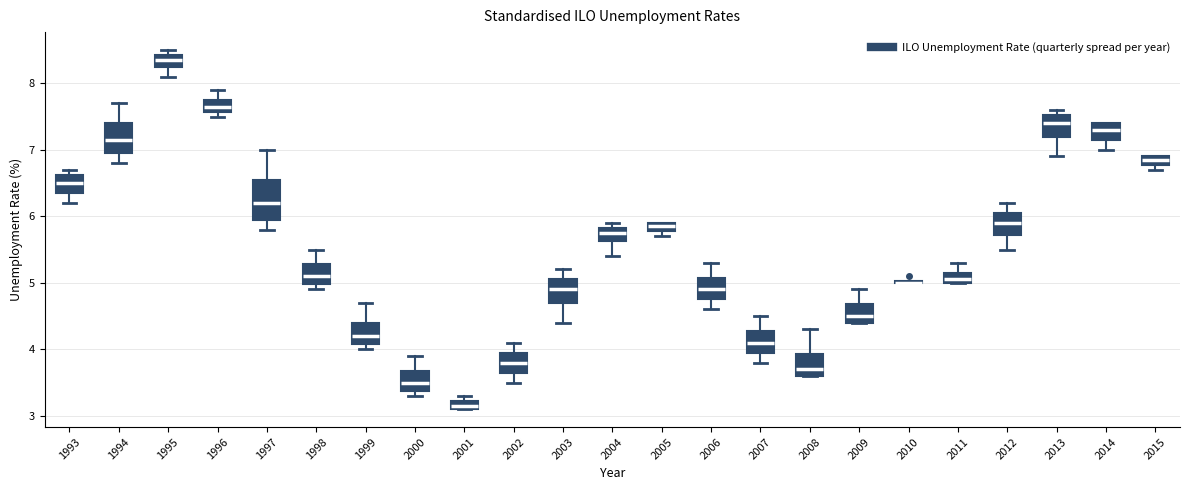

Where is the lower edge of the box at x = 2001 on the y-axis? The values are not printed on the chart, so give them approximately, as read against the axis.

3.1